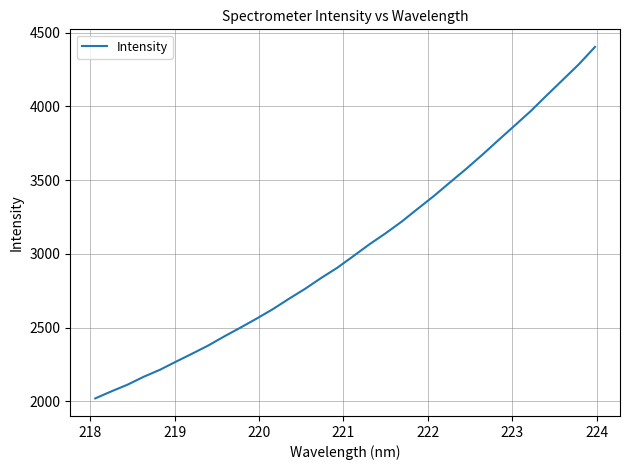

What is the difference between the maximum and minimum values?

2382.5